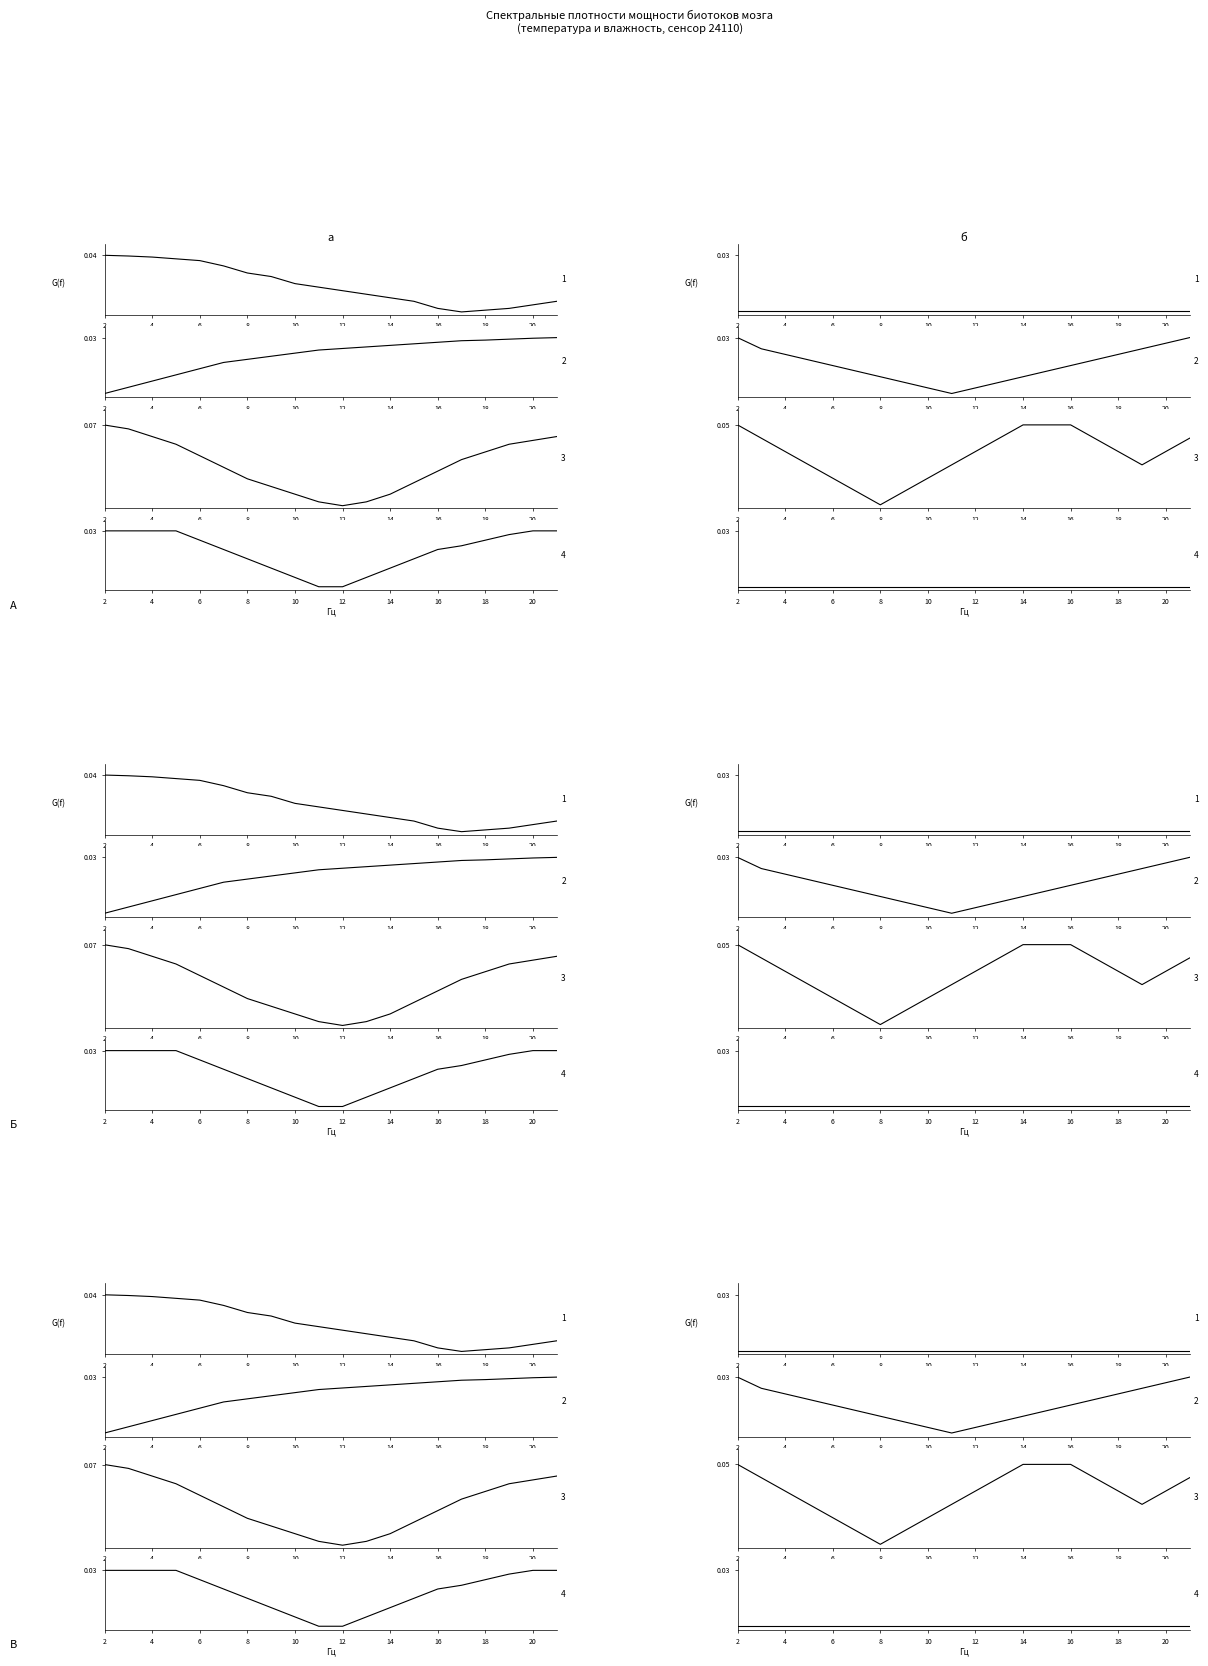

True or false: series2 has a value of 0.0 at 16.

True